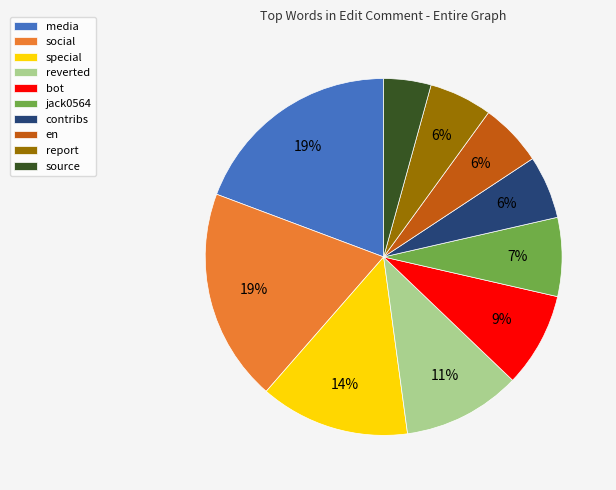

Does social represent more than half of the total?

No